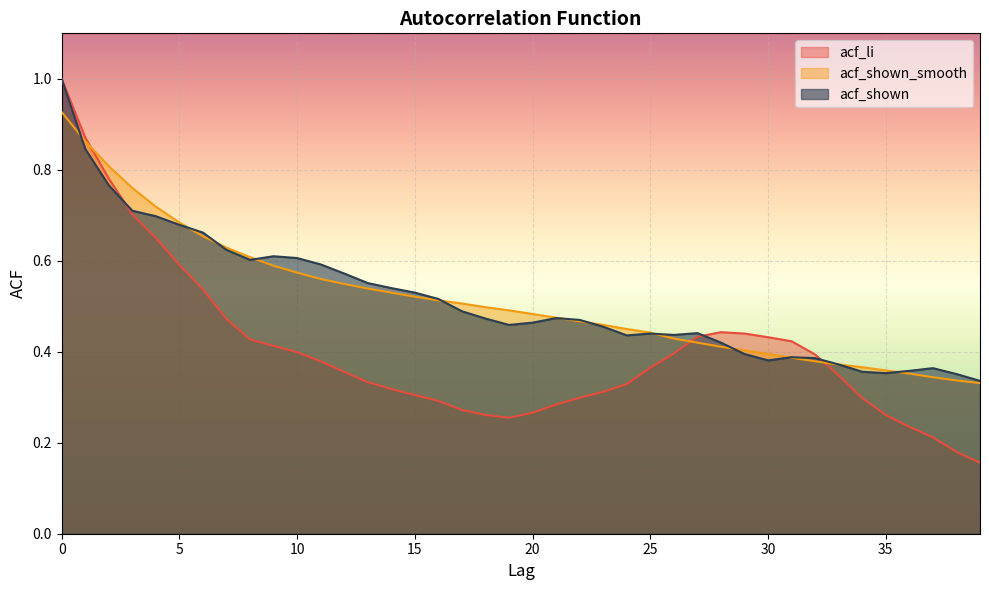

After their last crossing, which series has the higher values: acf_shown_smooth or acf_shown?

acf_shown